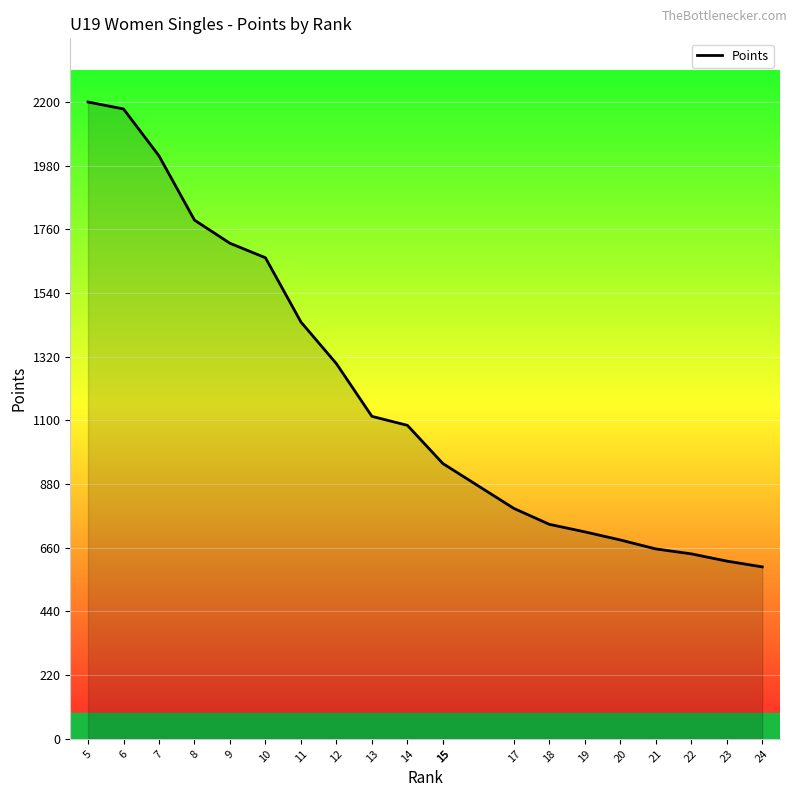

Where does the data first go above 1083?

5